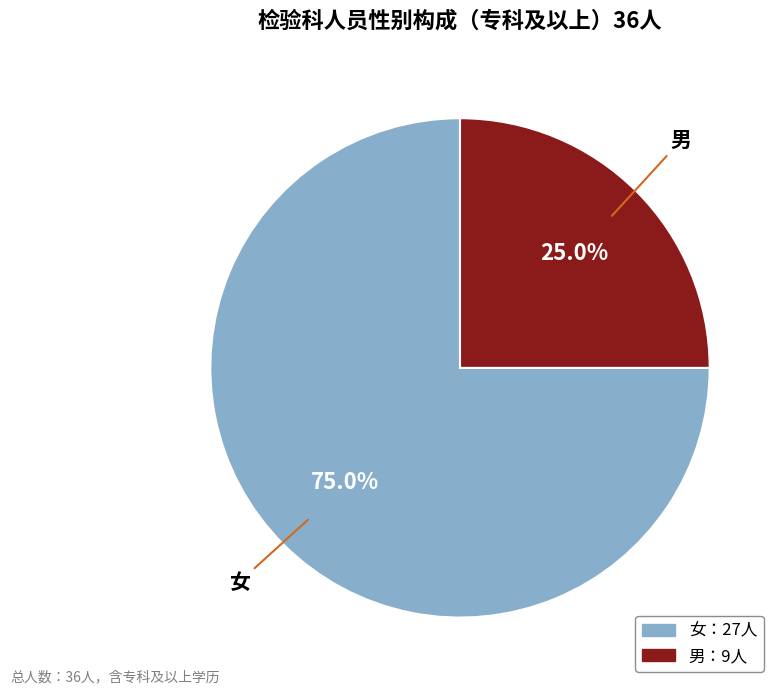

Is there a majority slice in this chart?

Yes